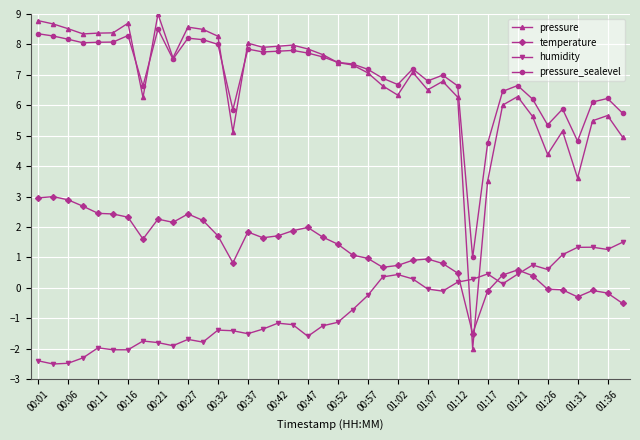

True or false: pressure has more than 1 interior local peaks.

True